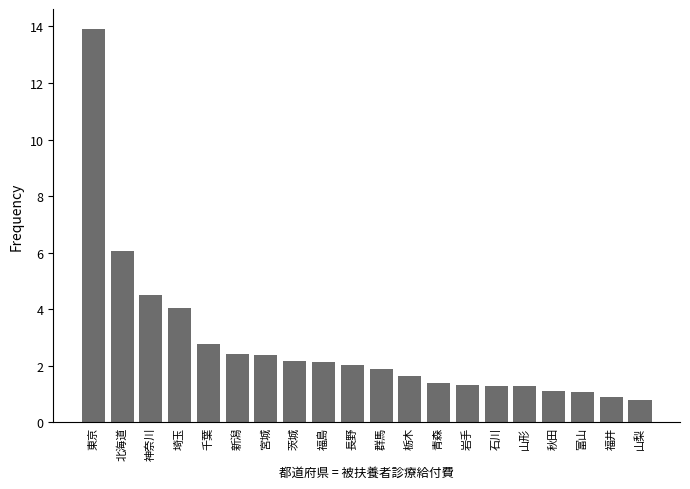

What is the difference between the second highest and minimum values?

5.3